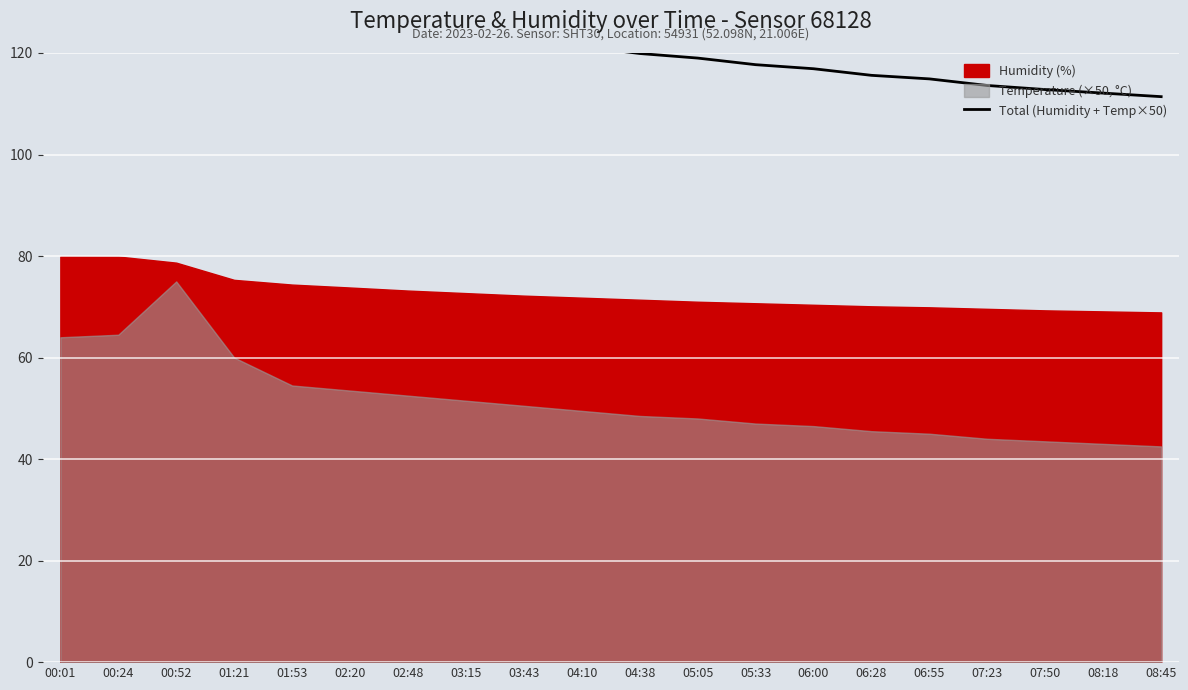

What position from the right is 03:43?

12